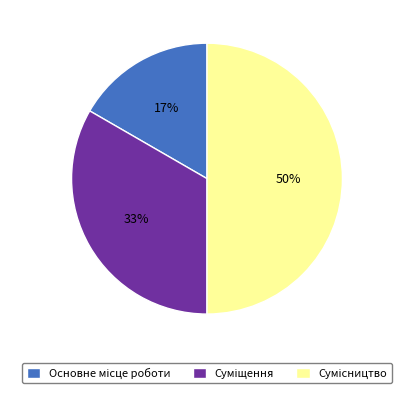

To the nearest percent, what is the difference between the largest and smallest slice percentages?

33%